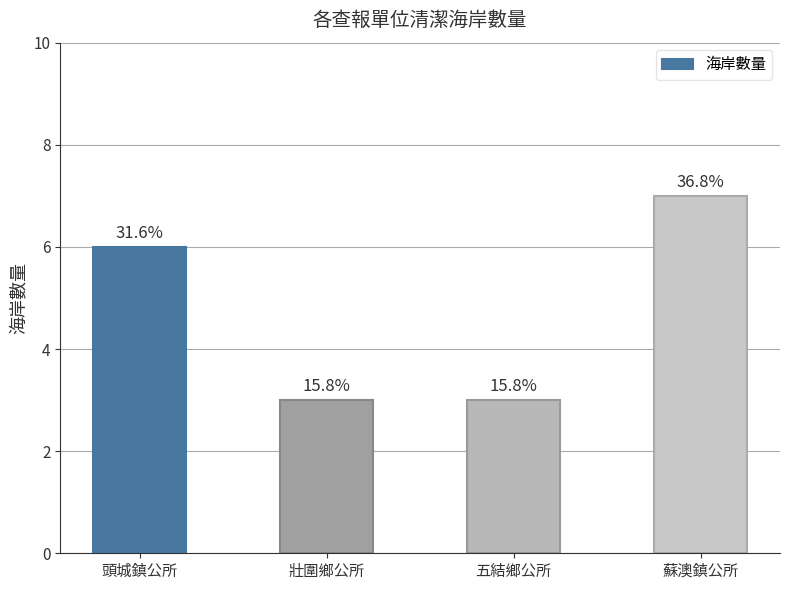

What is the difference between the maximum and second lowest values?

4